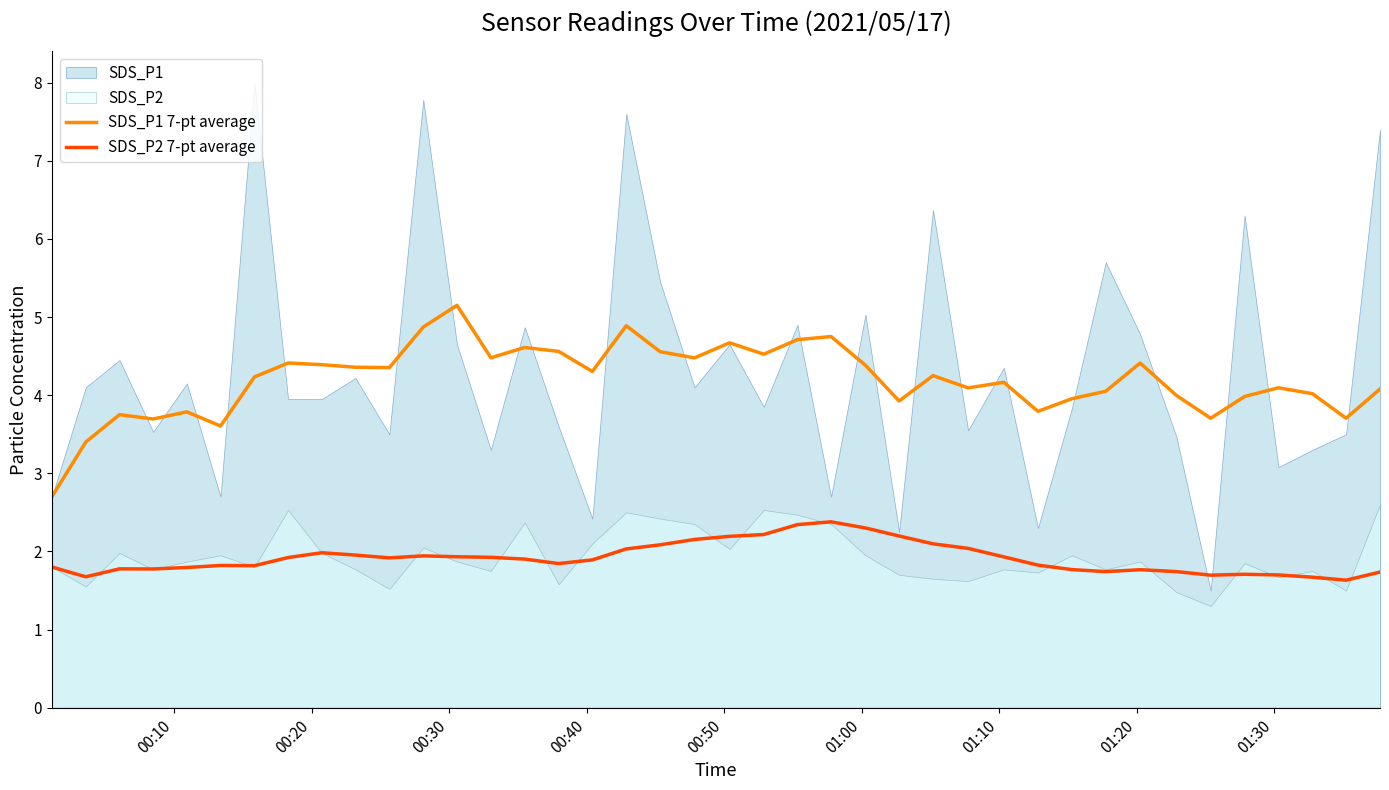

True or false: SDS_P1 7-pt average and SDS_P2 7-pt average cross at least once.

False